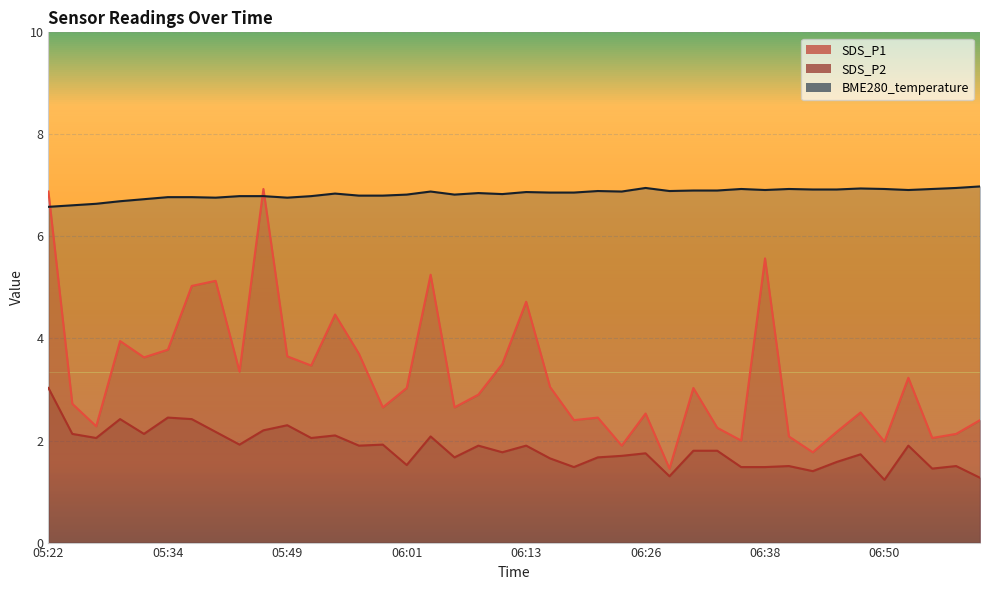

Rank the categories by SDS_P2 value from lowest to highest.

06:50, 07:00, 06:28, 06:43, 06:55, 06:18, 06:36, 06:38, 06:40, 06:57, 06:01, 06:45, 06:16, 06:06, 06:21, 06:23, 06:48, 06:26, 06:11, 06:31, 06:33, 05:56, 06:08, 06:13, 06:53, 05:44, 05:59, 05:27, 05:51, 06:04, 05:54, 05:24, 05:32, 05:39, 05:47, 05:49, 05:29, 05:37, 05:34, 05:22